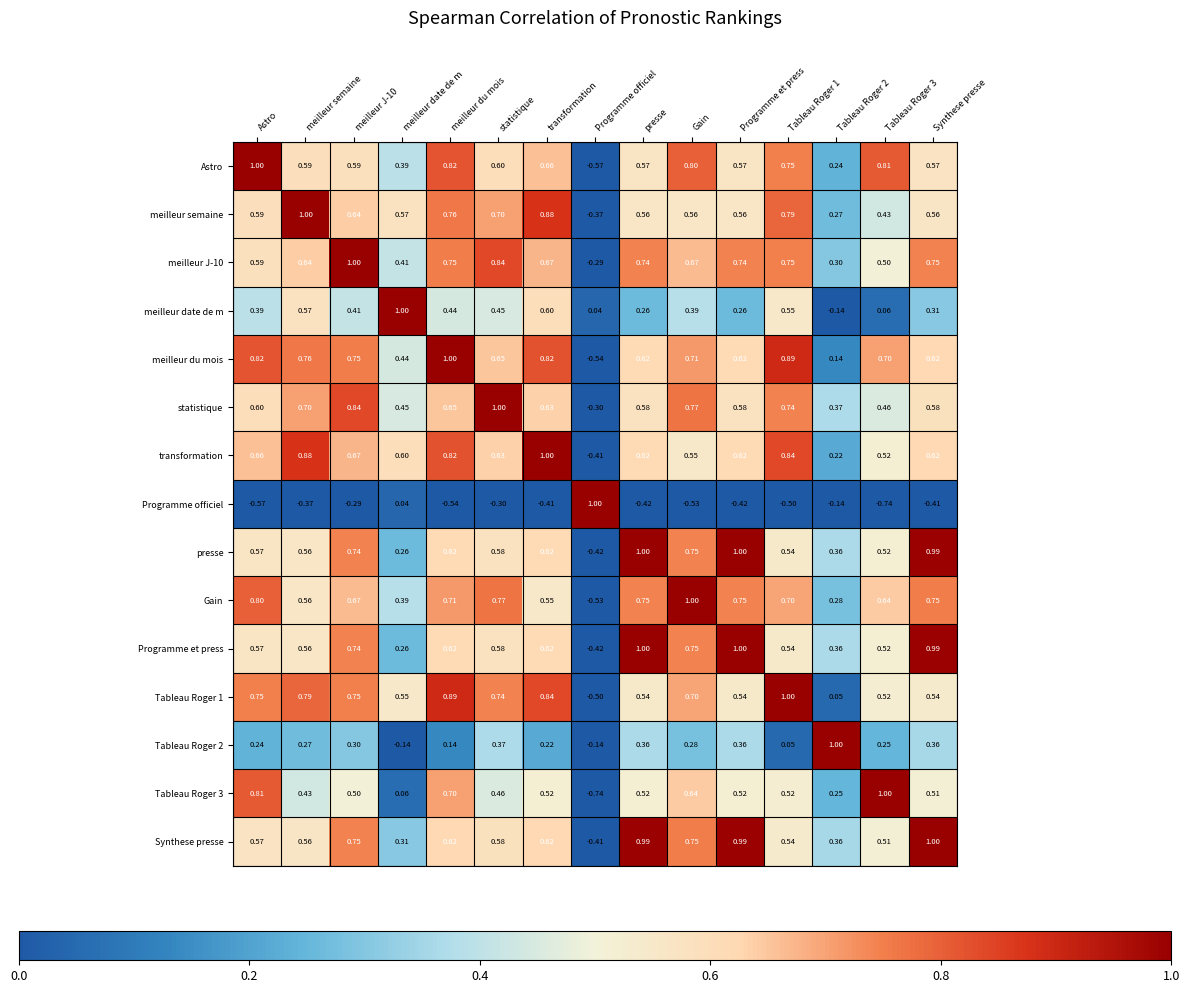

What is the greatest value displayed?

1.0